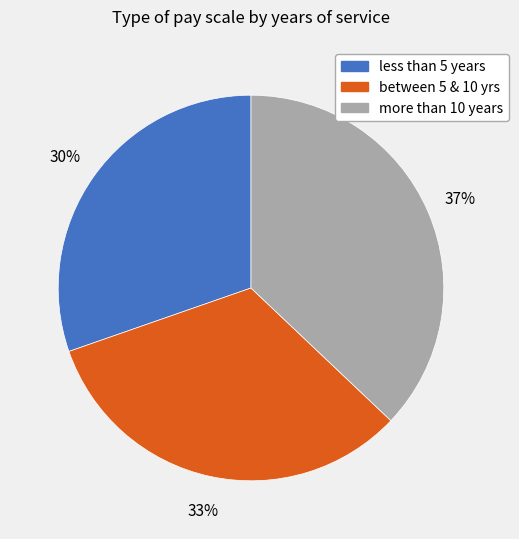

How many slices are in this pie chart?

3